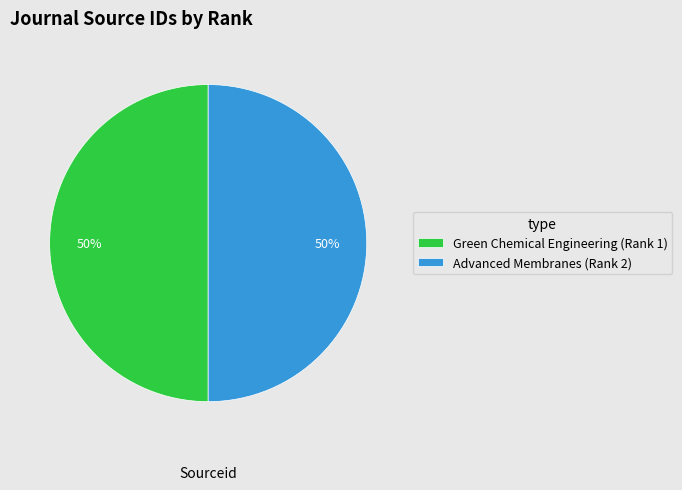

What is the ratio of the value at Advanced Membranes (Rank 2) to the value at Green Chemical Engineering (Rank 1)?

1.0